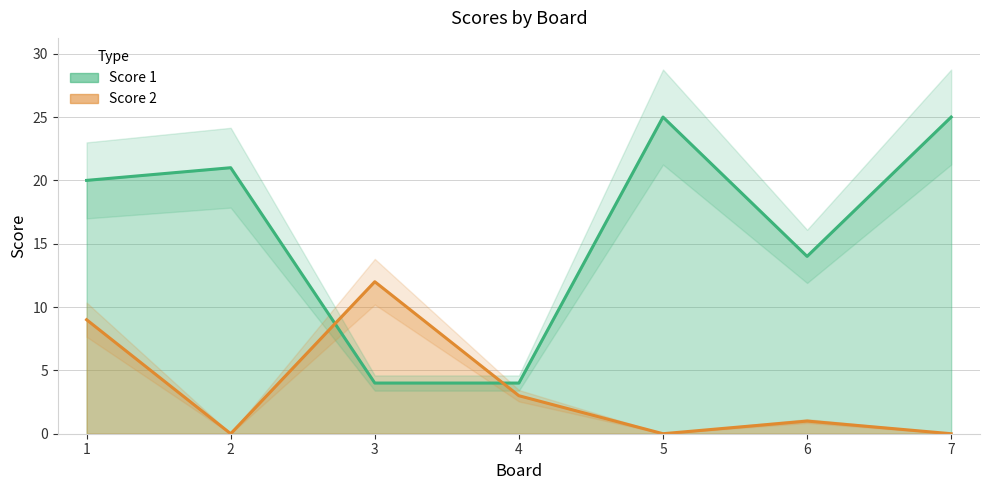

What is the difference between the maximum and minimum values in the Score 1 series?

21